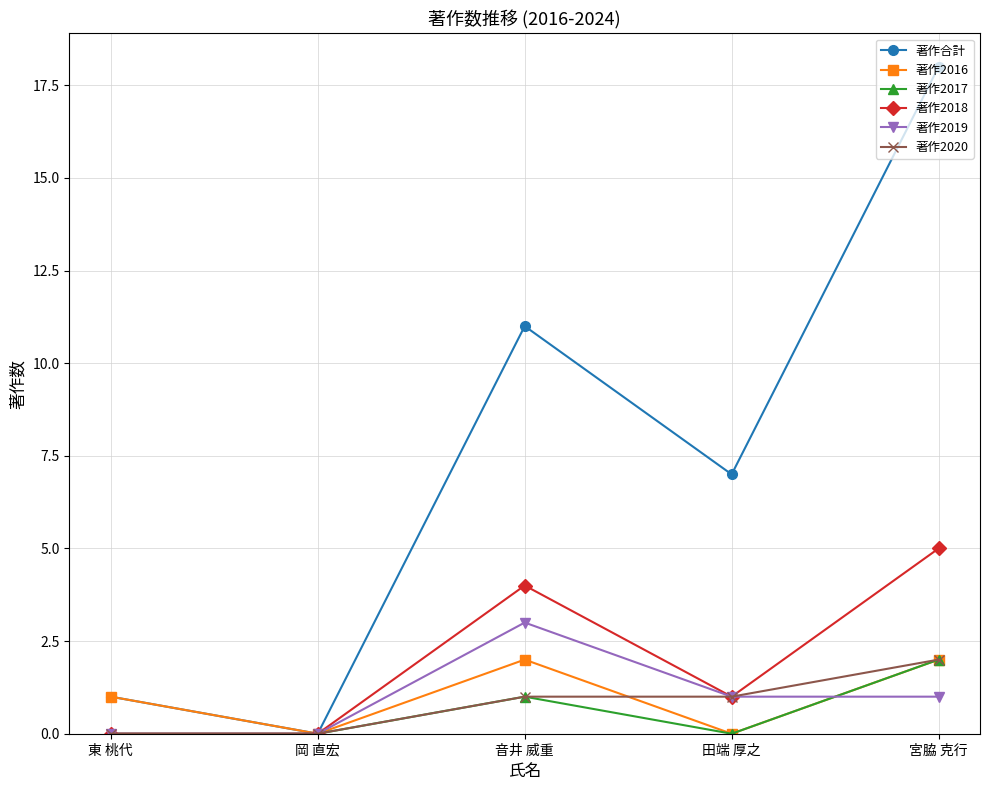

Does the chart display data point markers on the line(s)?

Yes